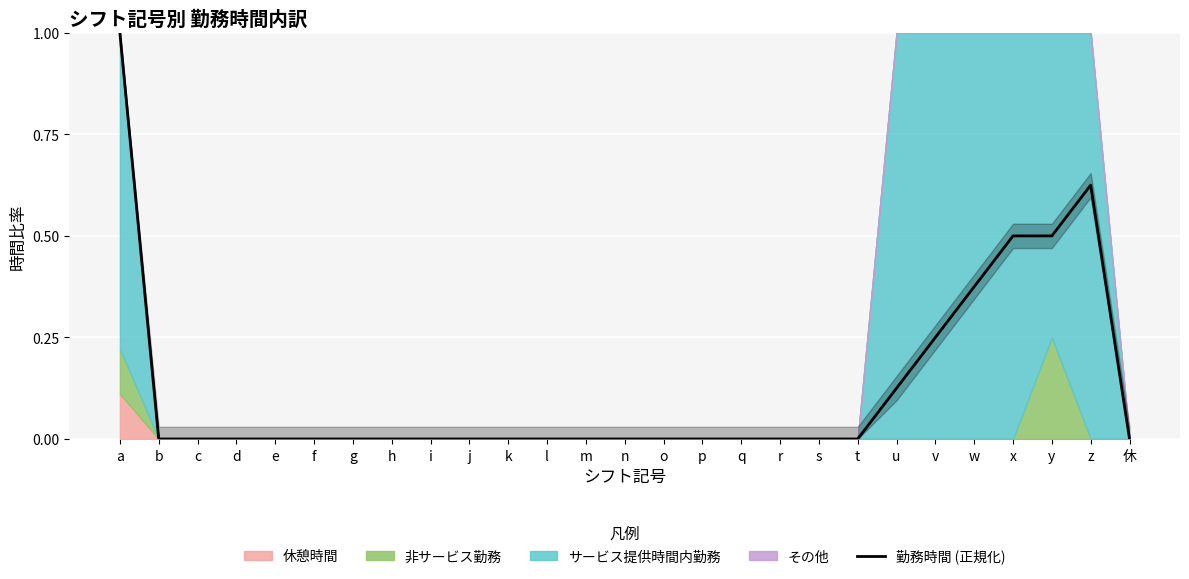

Is it true that the value at a is 1.0?

True